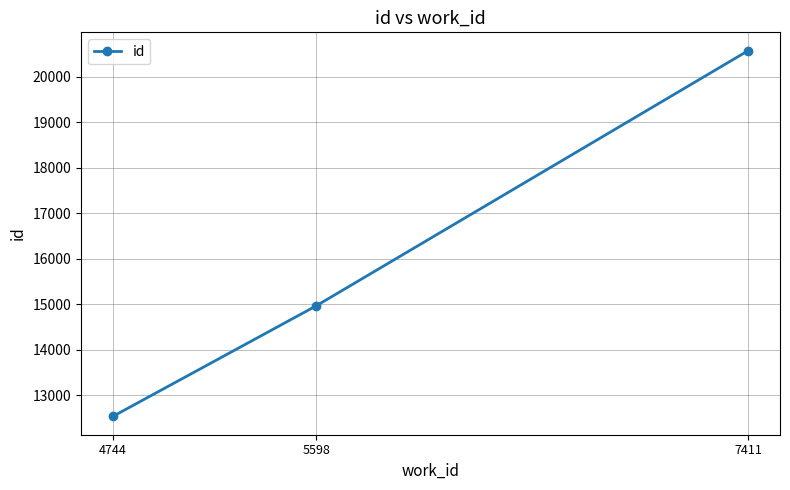

Count the values in the range 12532 to 20573.

3